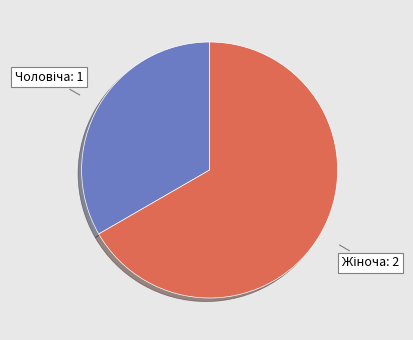

Is there any slice that represents more than half of the pie?

Yes